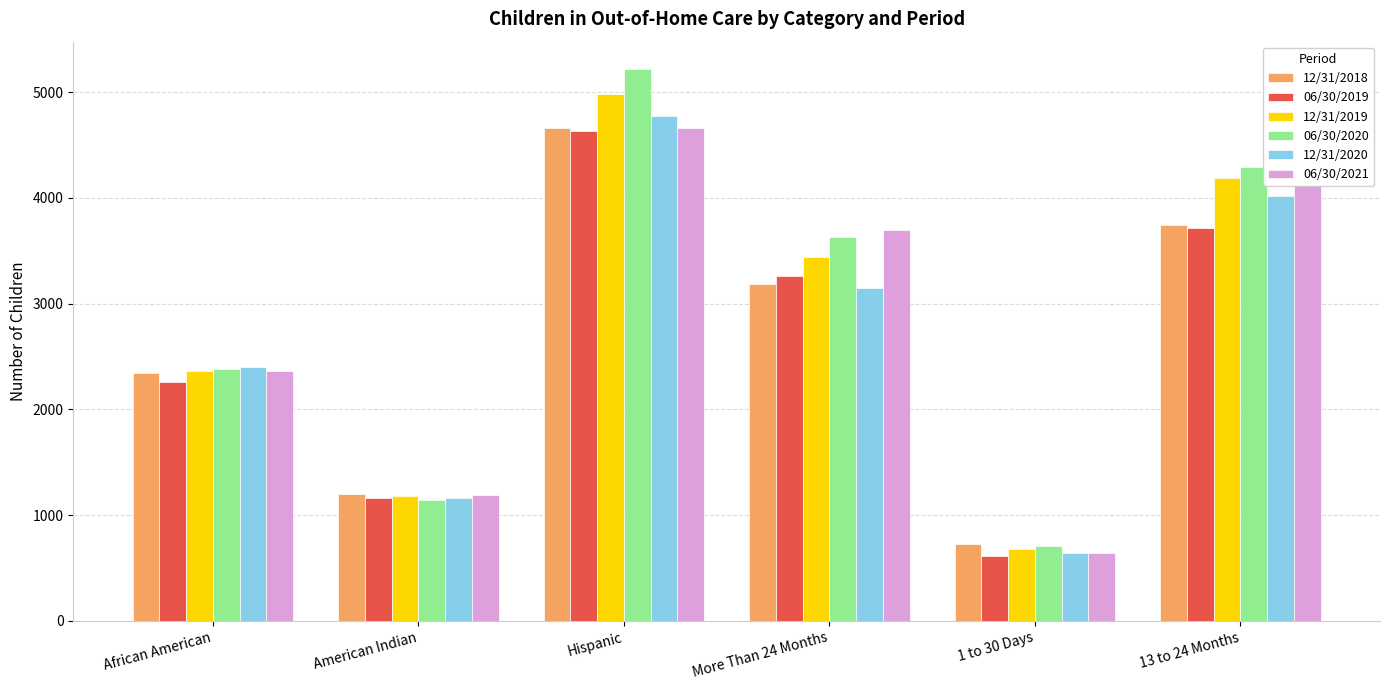

At which category is the sum across all series the highest?

Hispanic